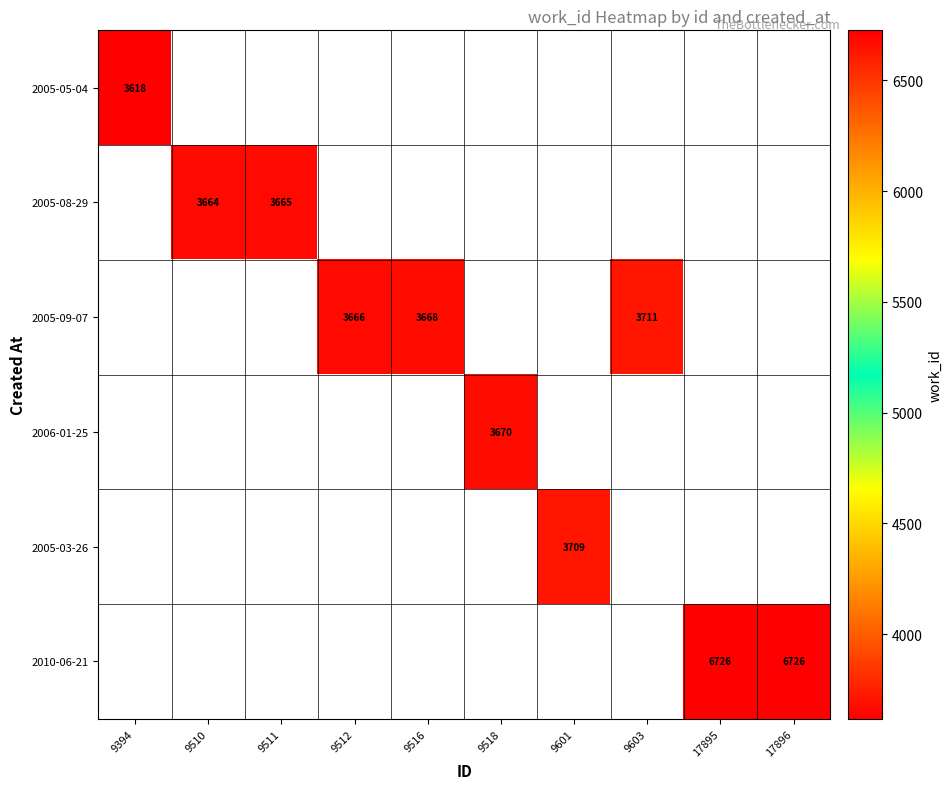

The 2005-09-07 series shows 1786 at 9516. True or false?

False